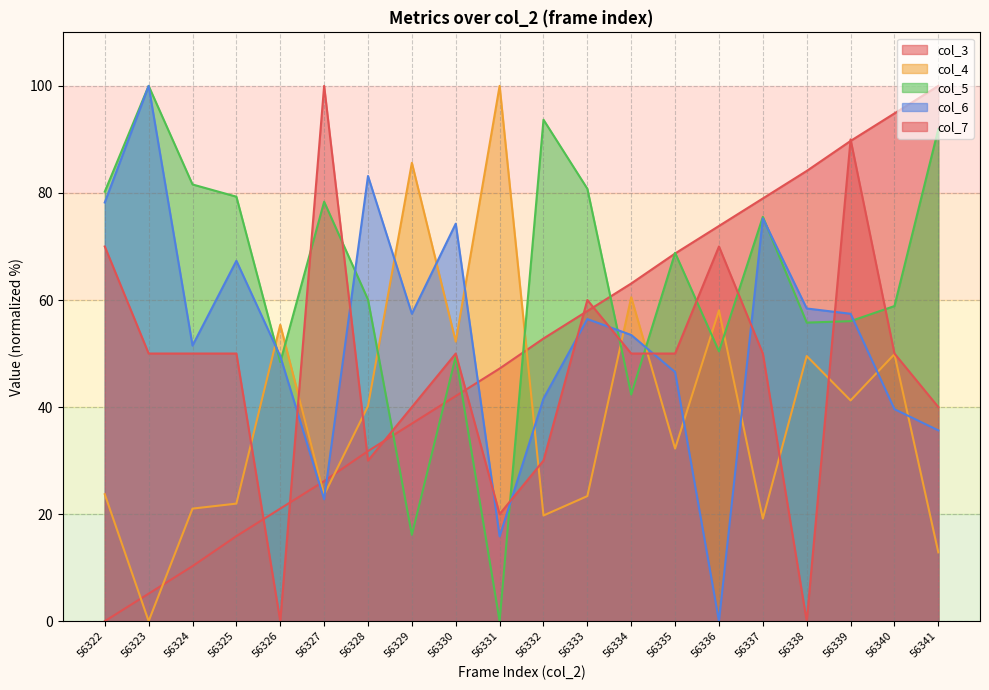

Reading left to right, transcribe all the data shown in this chart.

col_3: 0.0	5.1	10.3	15.9	21.0	26.2	31.8	36.9	42.1	47.2	52.8	57.9	63.1	68.7	73.8	79.0	84.1	89.7	94.9	100.0
col_4: 23.7	0.0	21.0	22.0	55.4	23.6	40.2	85.6	52.2	100.0	19.7	23.4	60.5	32.2	58.1	19.2	49.5	41.2	49.9	12.9
col_5: 80.2	100.0	81.6	79.3	48.4	78.4	60.1	16.1	49.5	0.0	93.7	80.8	42.3	68.8	50.4	75.5	55.8	56.0	58.9	91.9
col_6: 78.2	100.0	51.5	67.3	49.5	22.8	83.2	57.4	74.3	15.8	41.6	56.4	53.5	46.5	0.0	75.2	58.4	57.4	39.6	35.6
col_7: 70.0	50.0	50.0	50.0	0.0	100.0	30.0	40.0	50.0	20.0	30.0	60.0	50.0	50.0	70.0	50.0	0.0	90.0	50.0	40.0